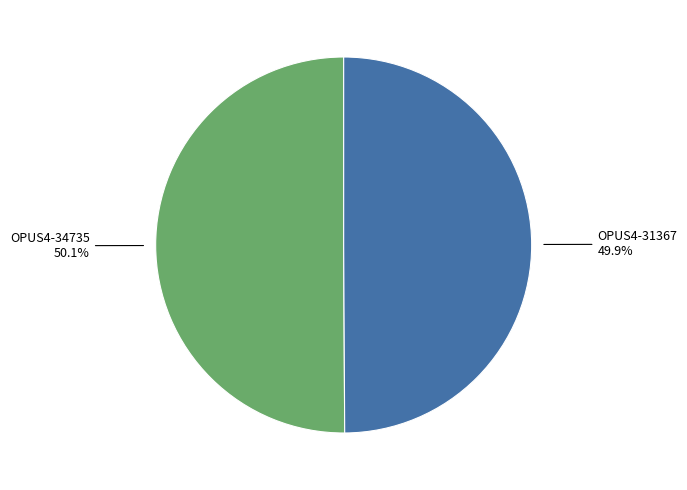

The OPUS4-31367 slice represents 50% of the pie. True or false?

True